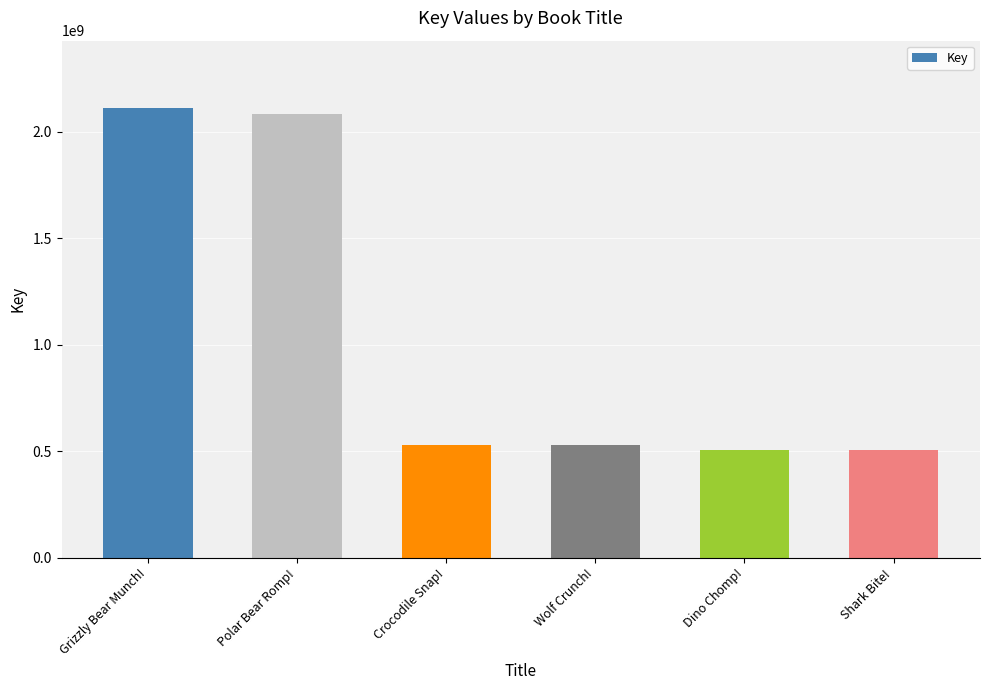

Between Shark Bite! and Wolf Crunch!, which is larger?

Wolf Crunch!